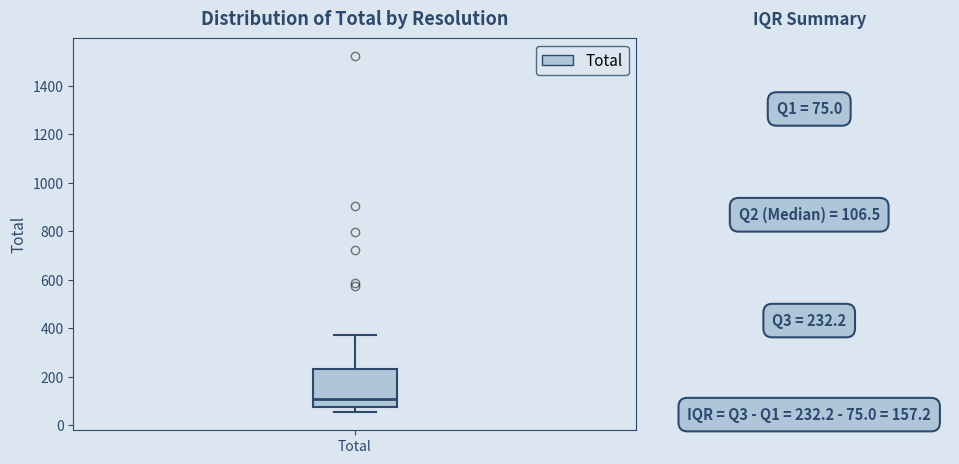

Read this box plot against the y-axis: the position of the median line, the range covered by the box, and the ends of both whiskers. The values are not printed on the chart, so give them approximately, as read against the axis.

median 100, box 80 to 240, whiskers 60 to 380